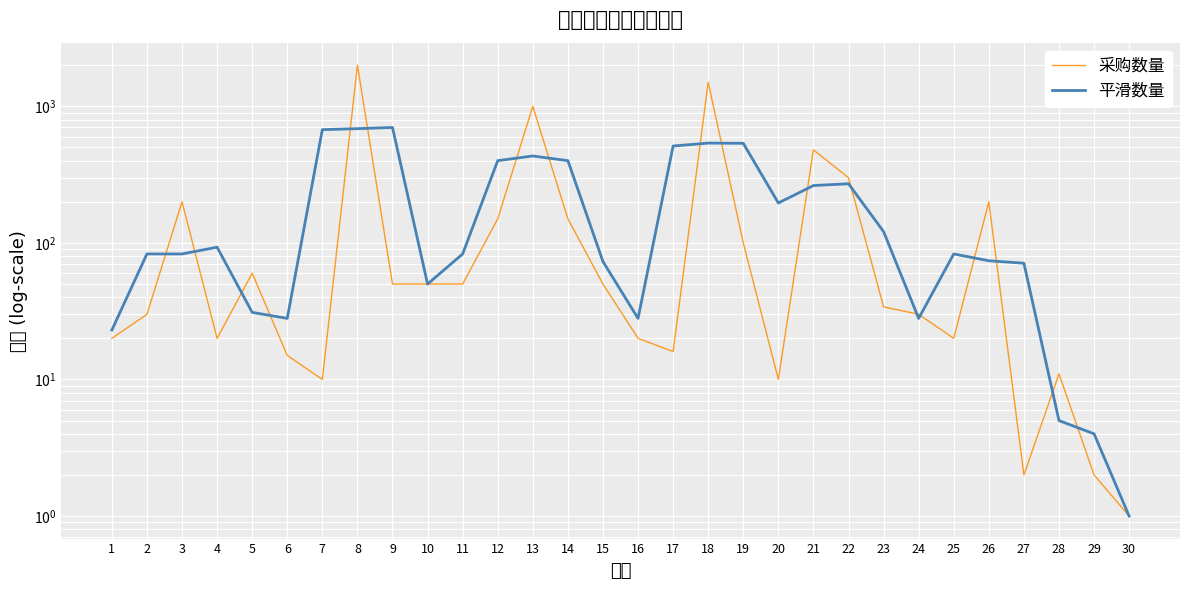

Which series has the largest range (max minus min)?

采购数量